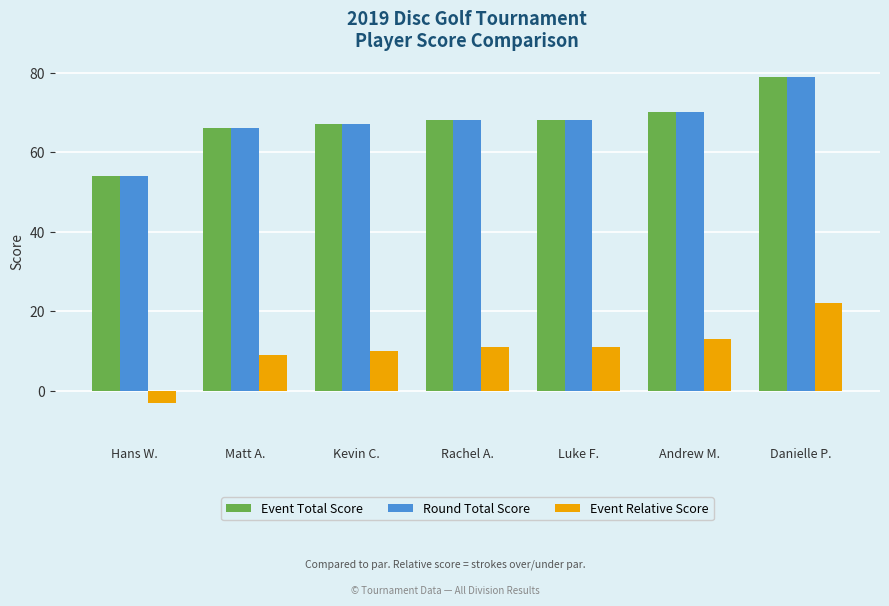

How many distinct data groups are displayed?

3